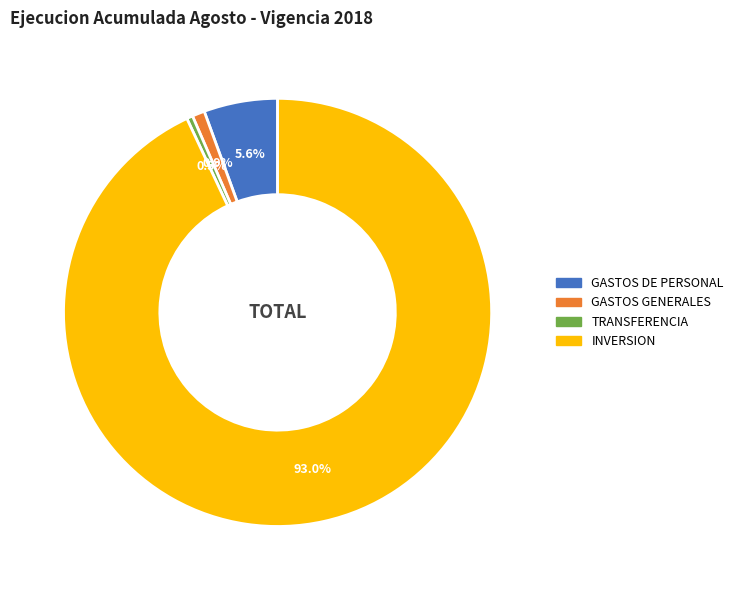

What percentage is the INVERSION slice, to the nearest percent?

93%